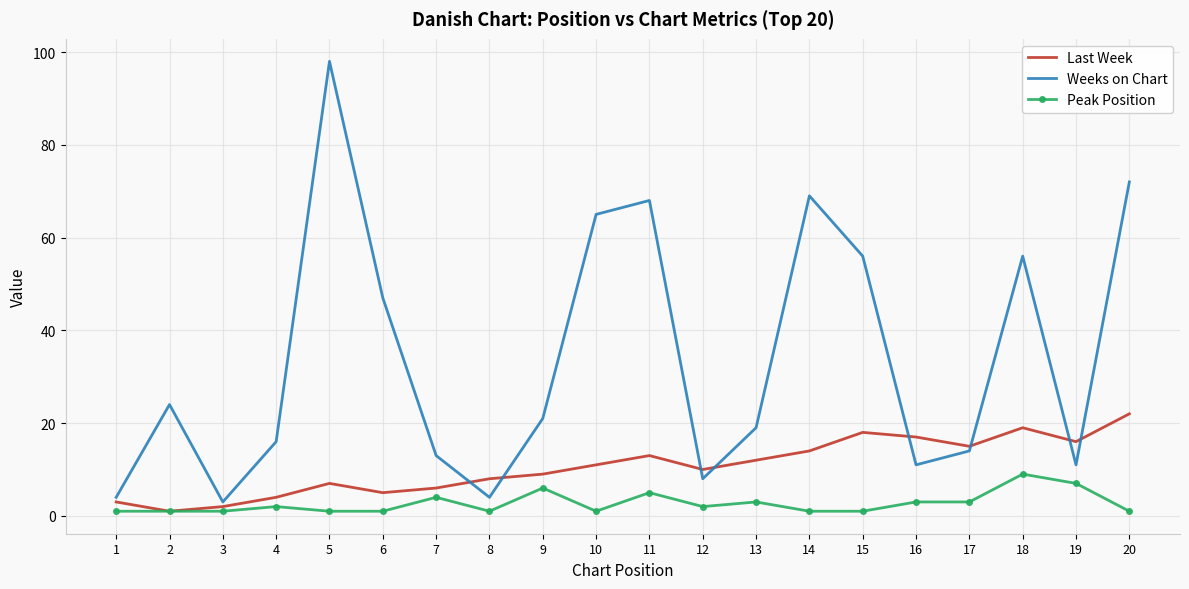

What is the maximum value shown in the chart?

98